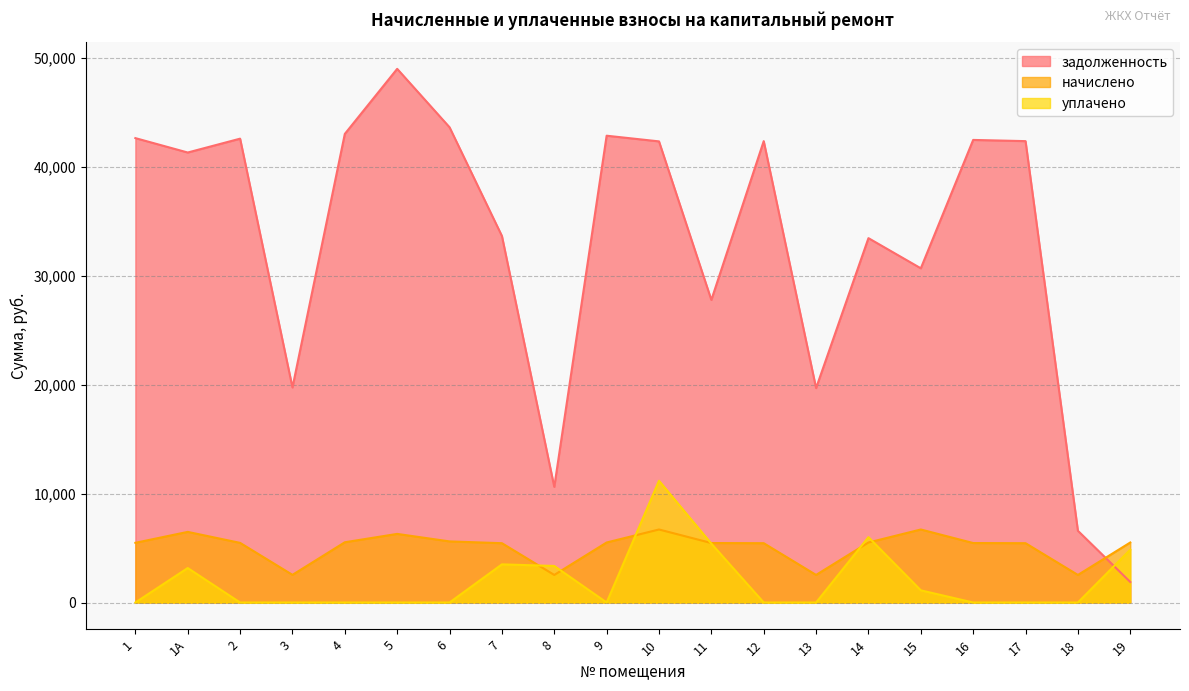

What is the total value across all series at 19?

12234.3